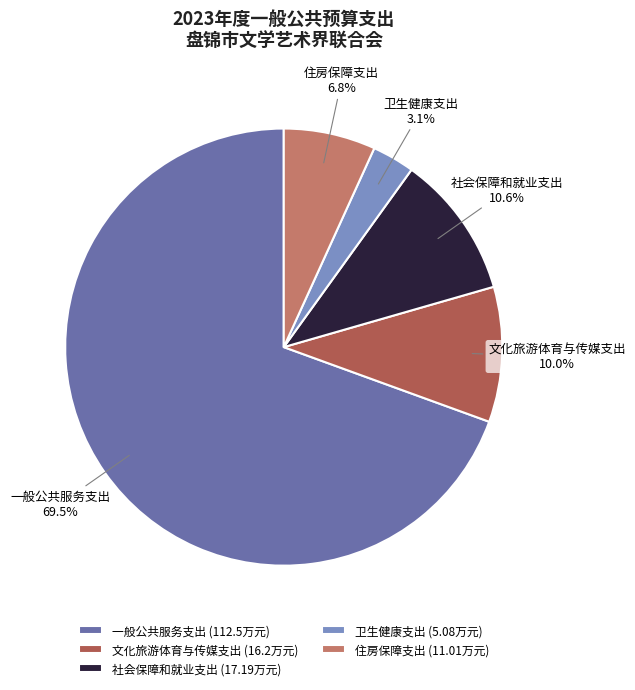

To the nearest percent, what percentage of the pie is 住房保障支出?

7%